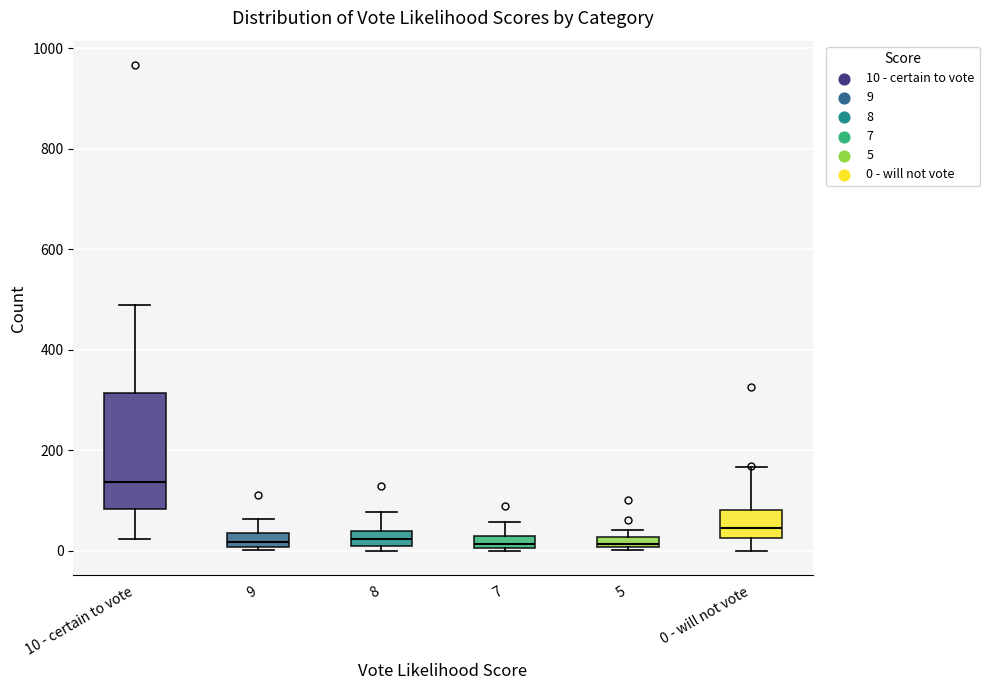

Where does the median line of the box for 10 - certain to vote sit on the y-axis? The values are not printed on the chart, so give them approximately, as read against the axis.

140